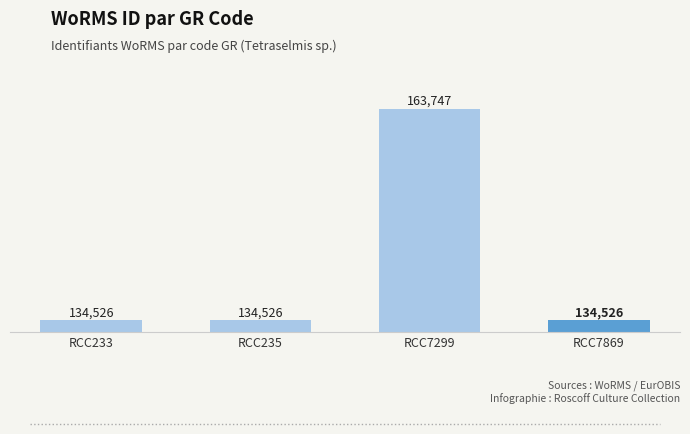

Approximately how many times larger is the value at RCC7299 compared to RCC235?

1.2